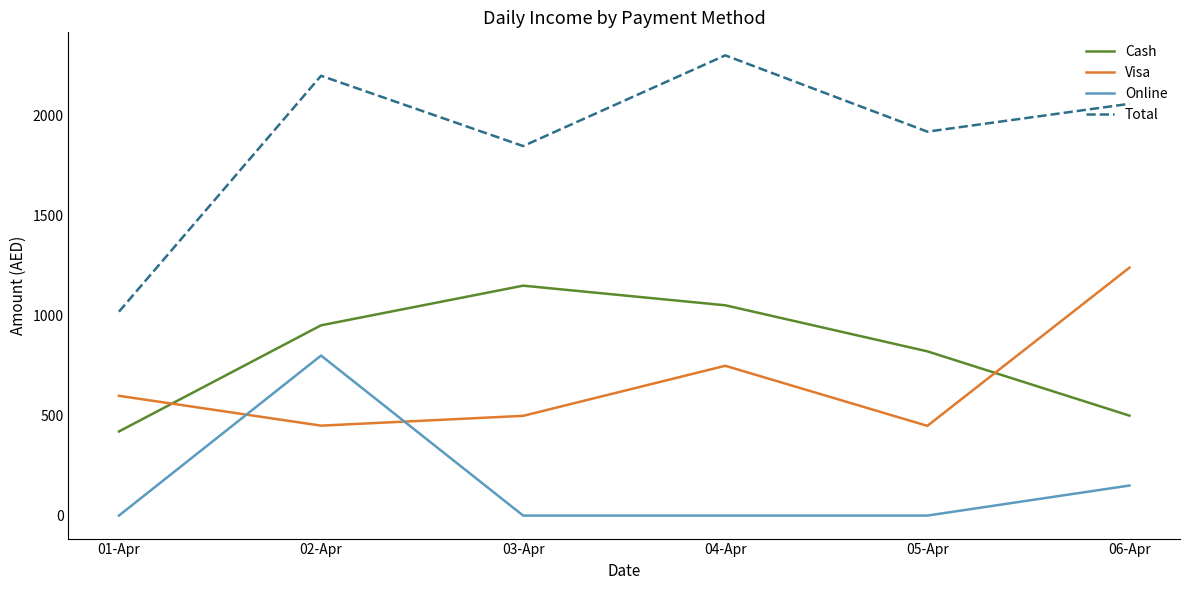

How many lines are shown in the chart?

4